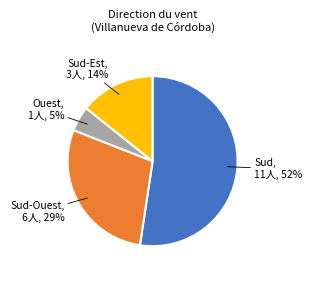

Does Ouest represent more than half of the total?

No